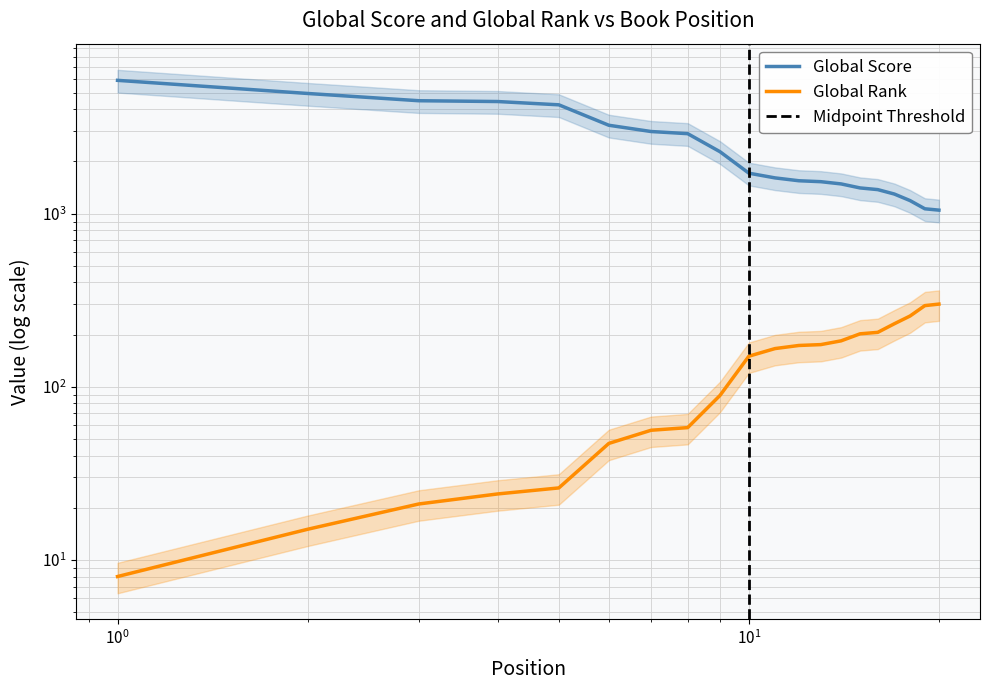

What is the value of the Global Rank point at the 16th from the left?

206